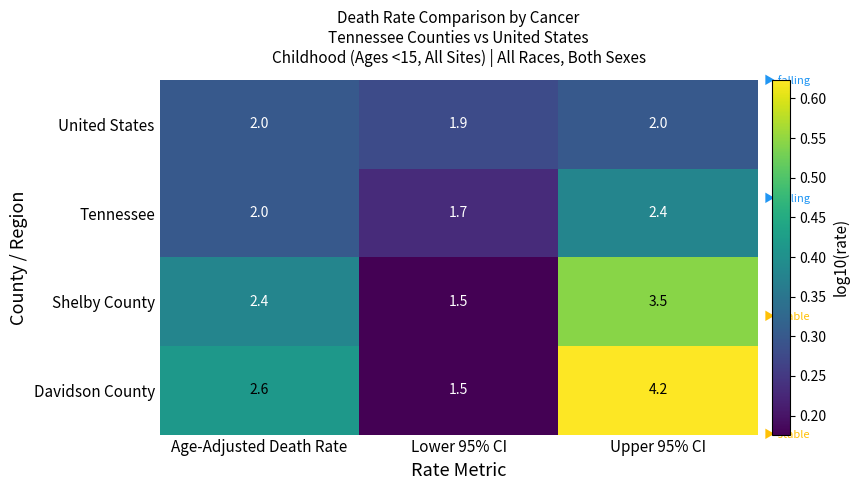

At which category is the sum across all series the highest?

Upper 95% CI